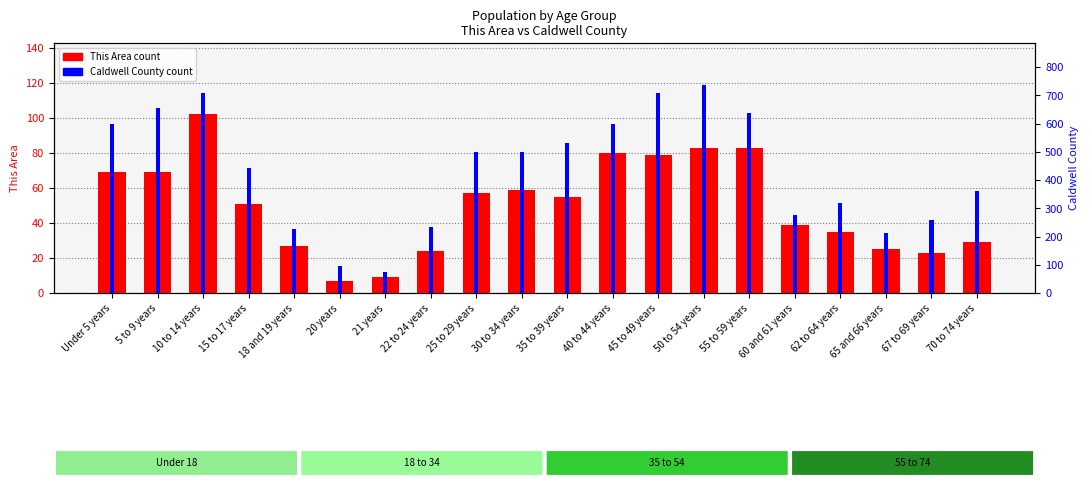

How many series are shown in this chart?

2